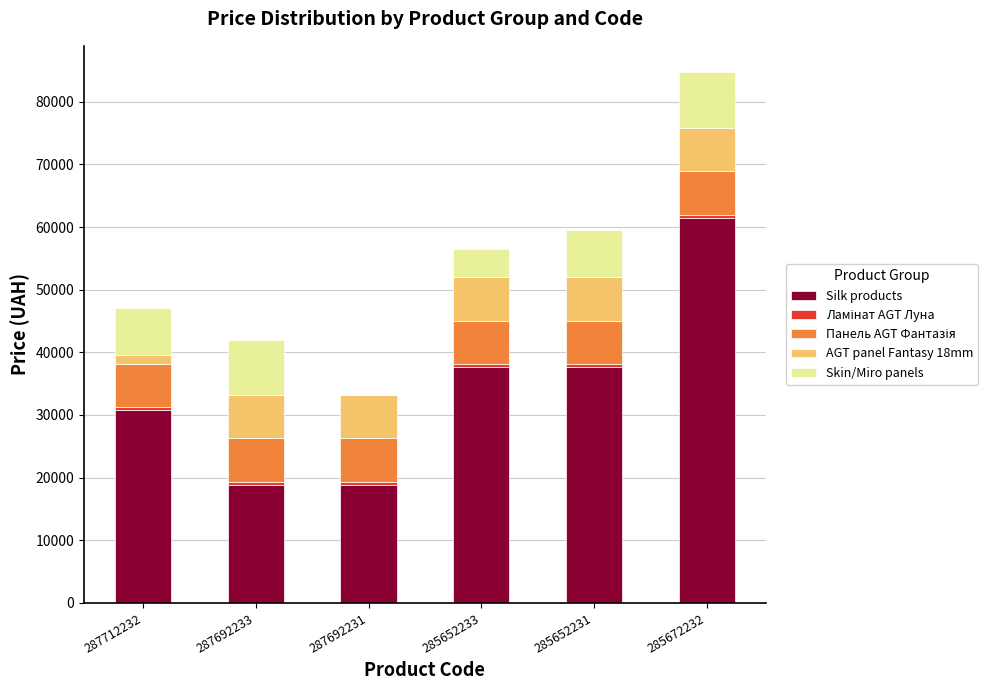

What is the highest value of the Silk products series?

61434.3